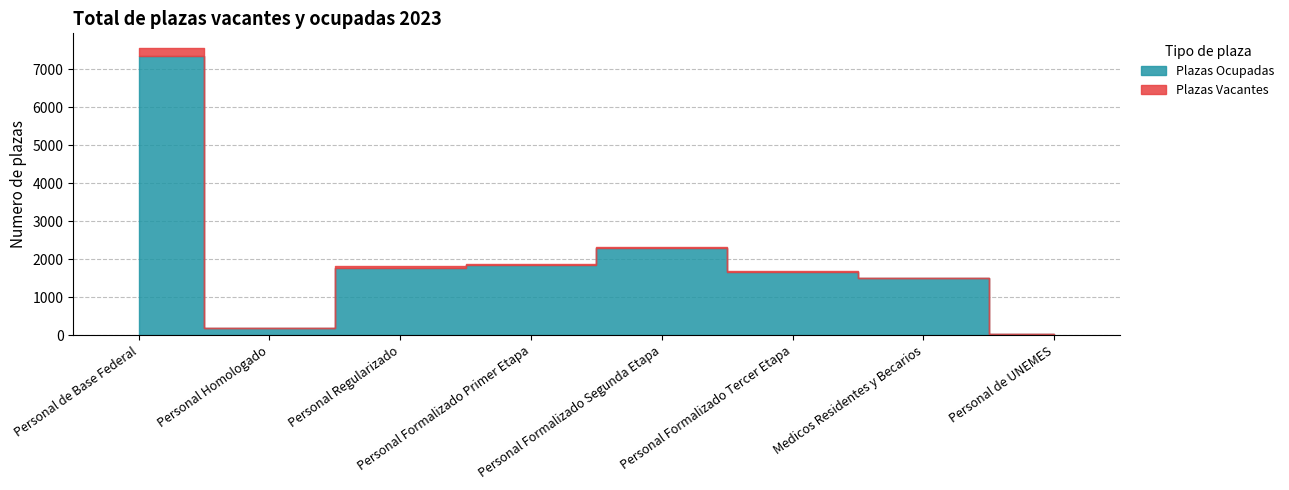

Where is Plazas Ocupadas nearest to the value 3697?

Personal Formalizado Segunda Etapa